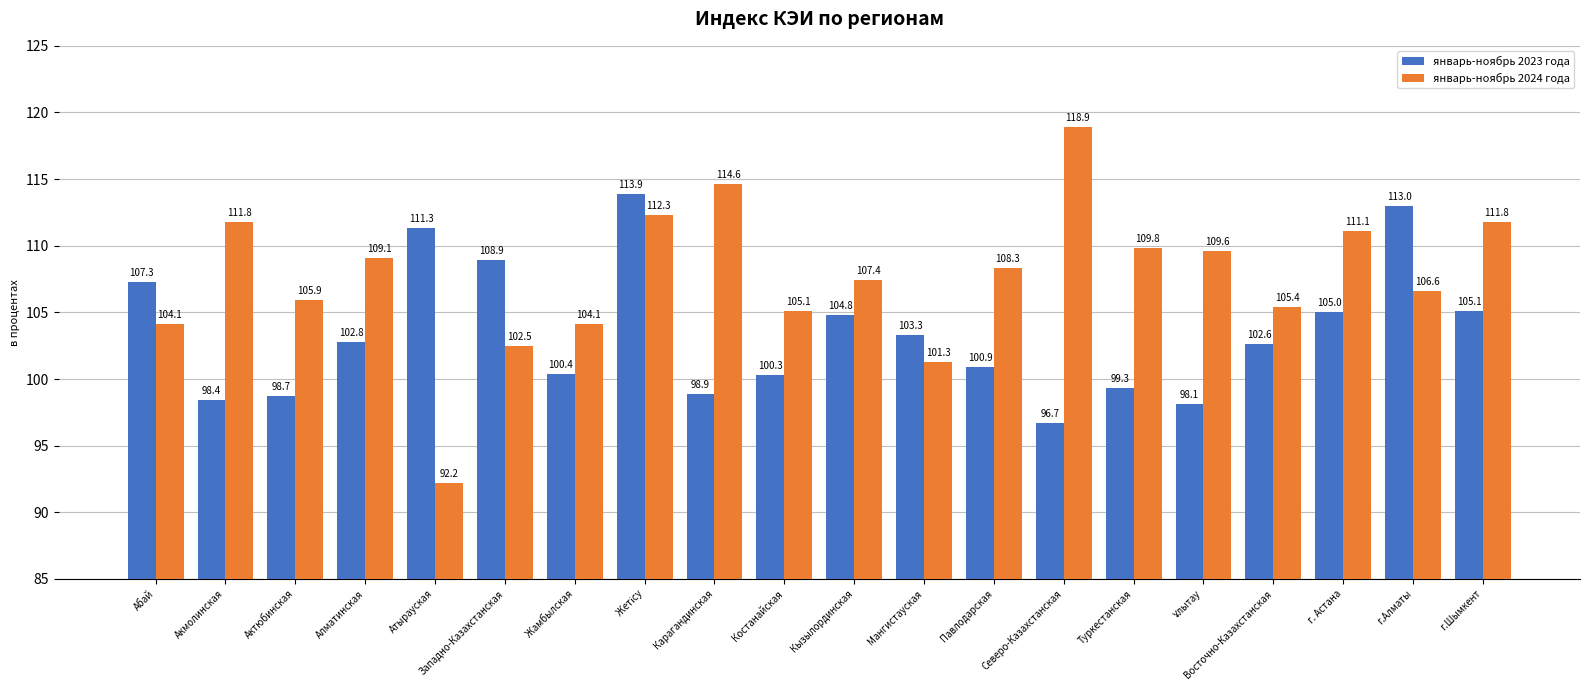

What is the label of the 15th bar from the right?

Западно-Казахстанская